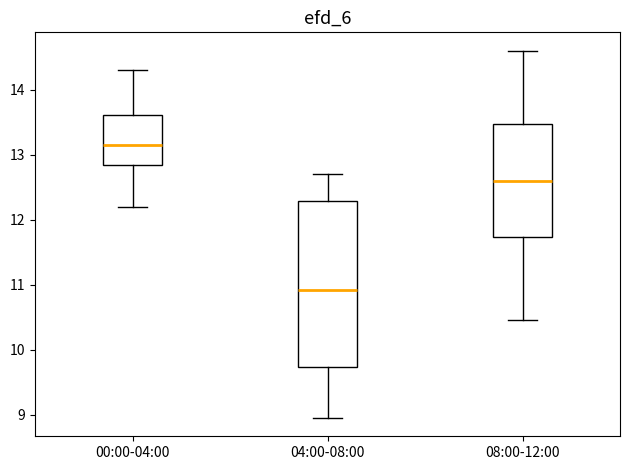

Reading left to right, transcribe this box plot: for each box, give where its median line is, the range the box spans, and where its two whiskers end, as read against the y-axis. The values are not printed on the chart, so give them approximately, as read against the axis.

00:00-04:00: median 13.2, box 12.8 to 13.6, whiskers 12.2 to 14.3
04:00-08:00: median 10.9, box 9.7 to 12.3, whiskers 9.0 to 12.7
08:00-12:00: median 12.6, box 11.7 to 13.5, whiskers 10.5 to 14.6